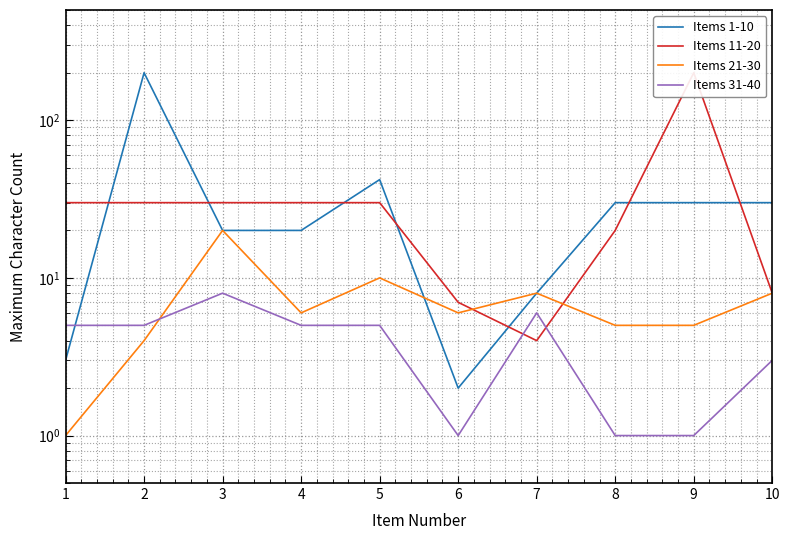

How many times do Items 31-40 and Items 11-20 cross each other?

2